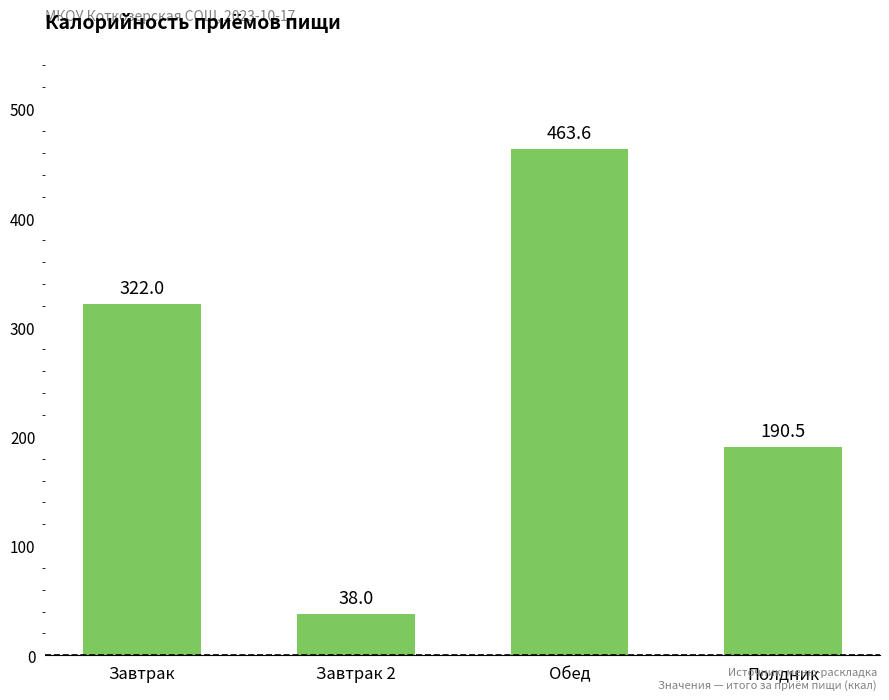

Where is the data nearest to the value 250?

Полдник